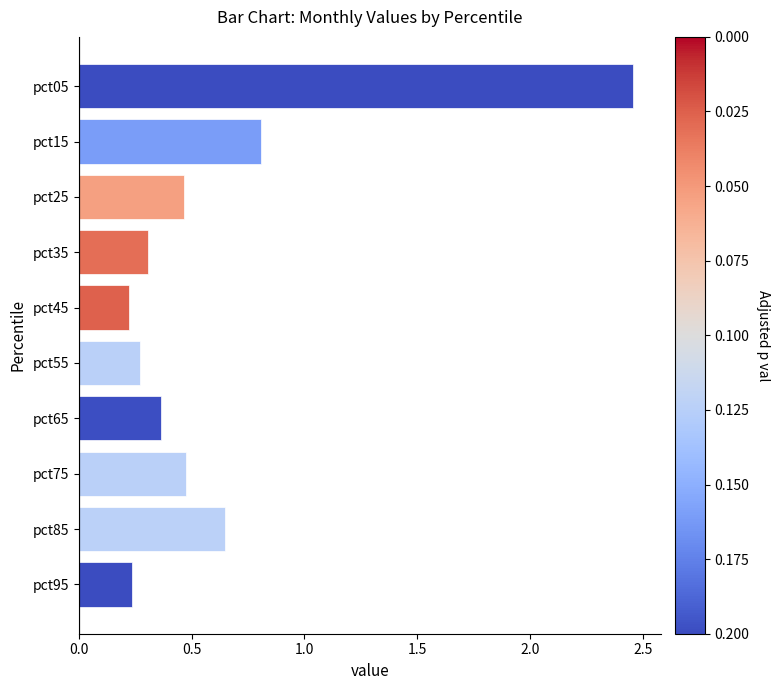

Are the bars grouped side by side (vs. stacked)?

No